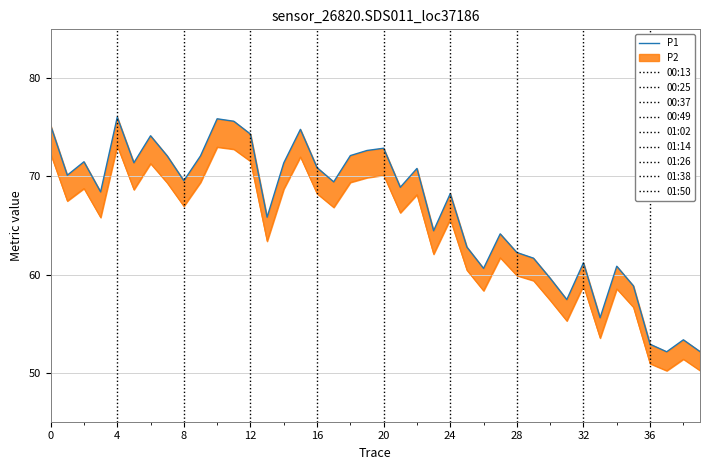

True or false: there are more than 0 points higher than both neighbors.

True